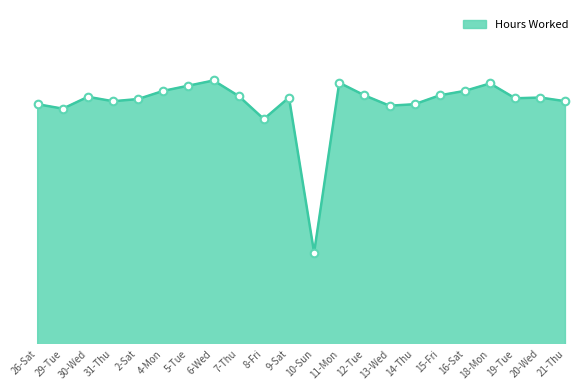

Which has a higher value, 4-Mon or 21-Thu?

4-Mon